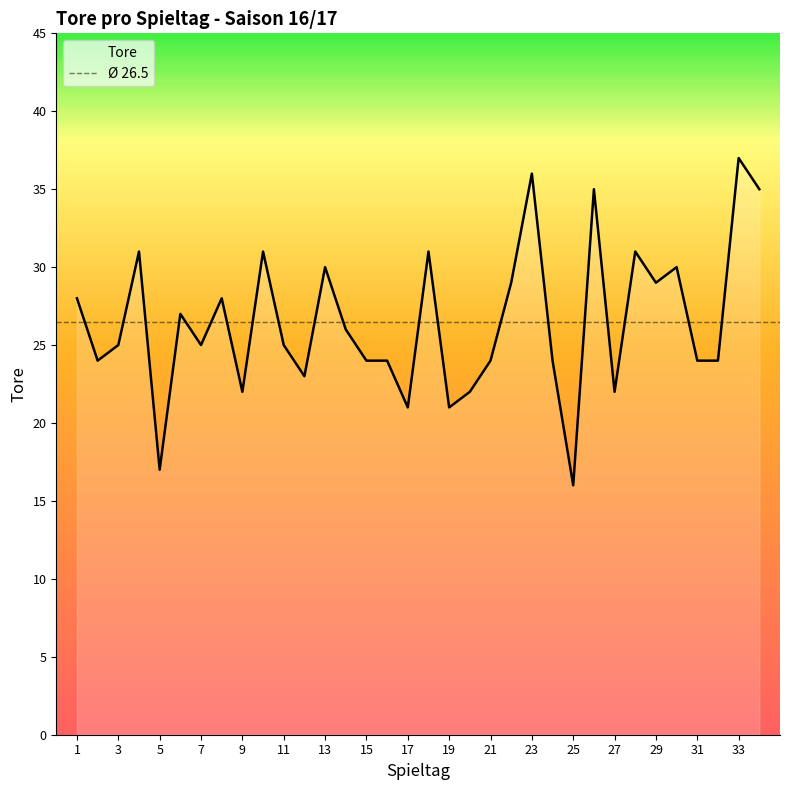

List the labels in order of value, smallest first.

25, 5, 17, 19, 9, 20, 27, 12, 2, 15, 16, 21, 24, 31, 32, 3, 7, 11, 14, 6, 1, 8, 22, 29, 13, 30, 4, 10, 18, 28, 26, 34, 23, 33